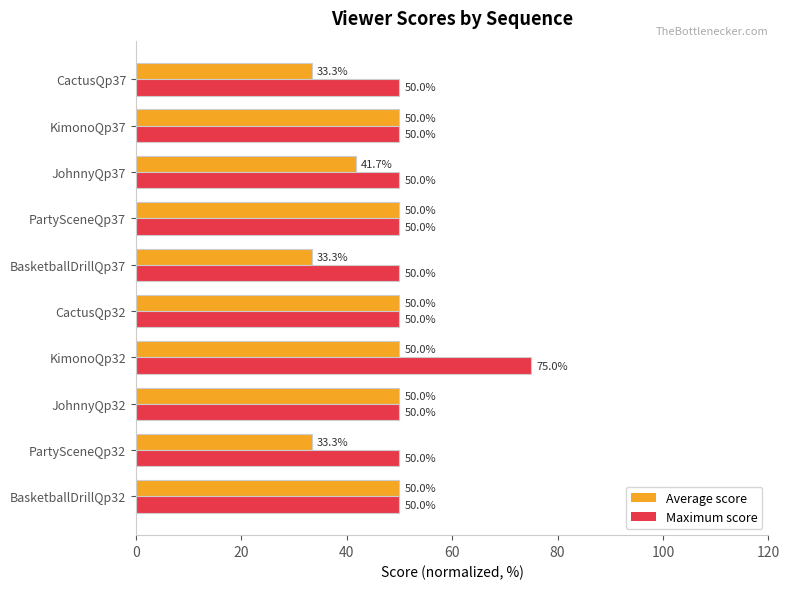

What is the approximate value of Maximum score at KimonoQp32?

75.0